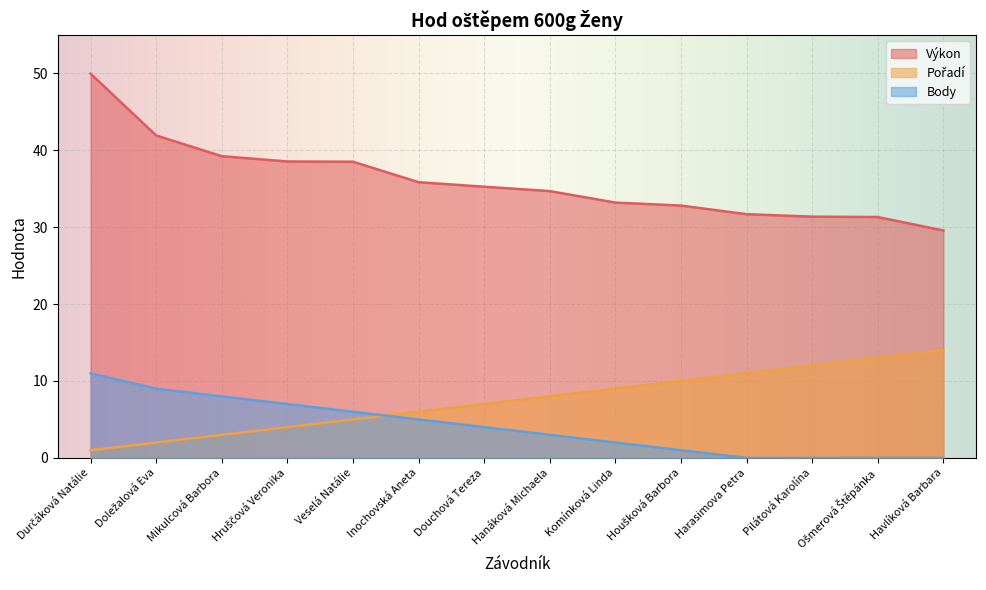

What is the average value of the Body series?

4.0